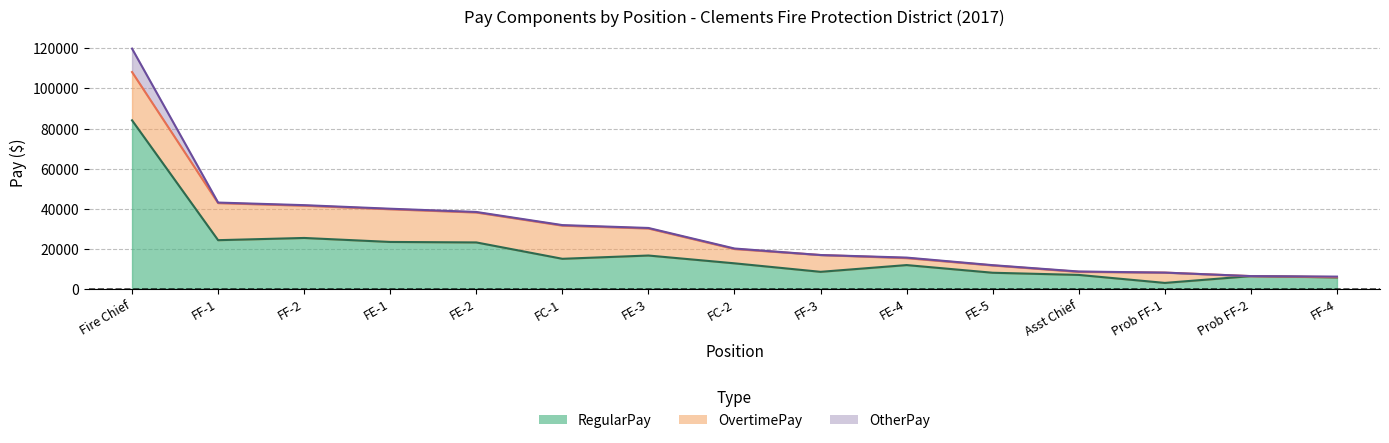

What is the difference between the maximum and minimum values in the OvertimePay series?

24106